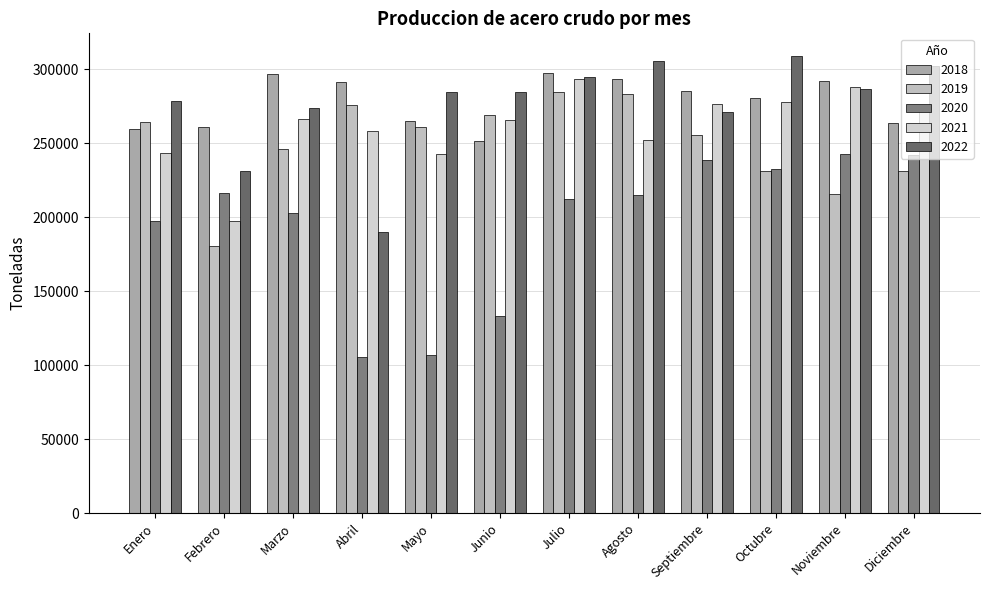

Where is 2018 nearest to the value 274468?

Octubre